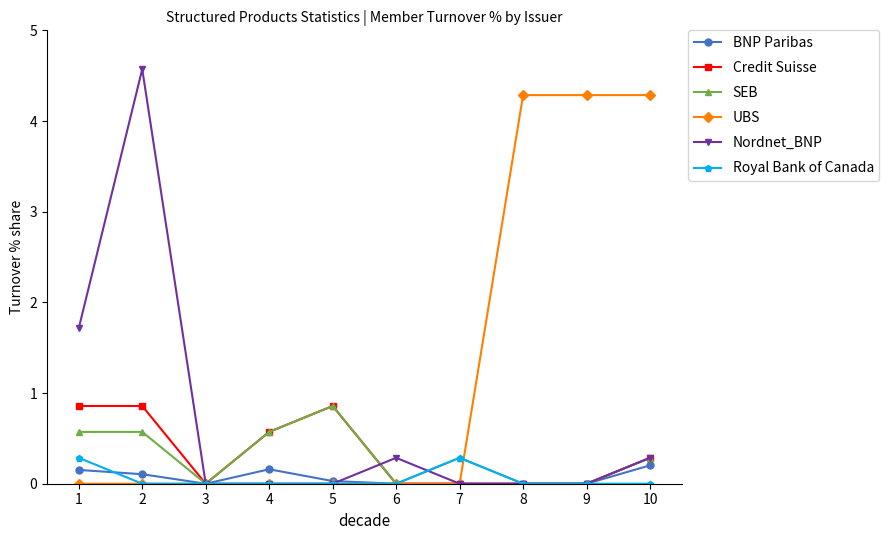

Does the chart display data point markers on the line(s)?

Yes